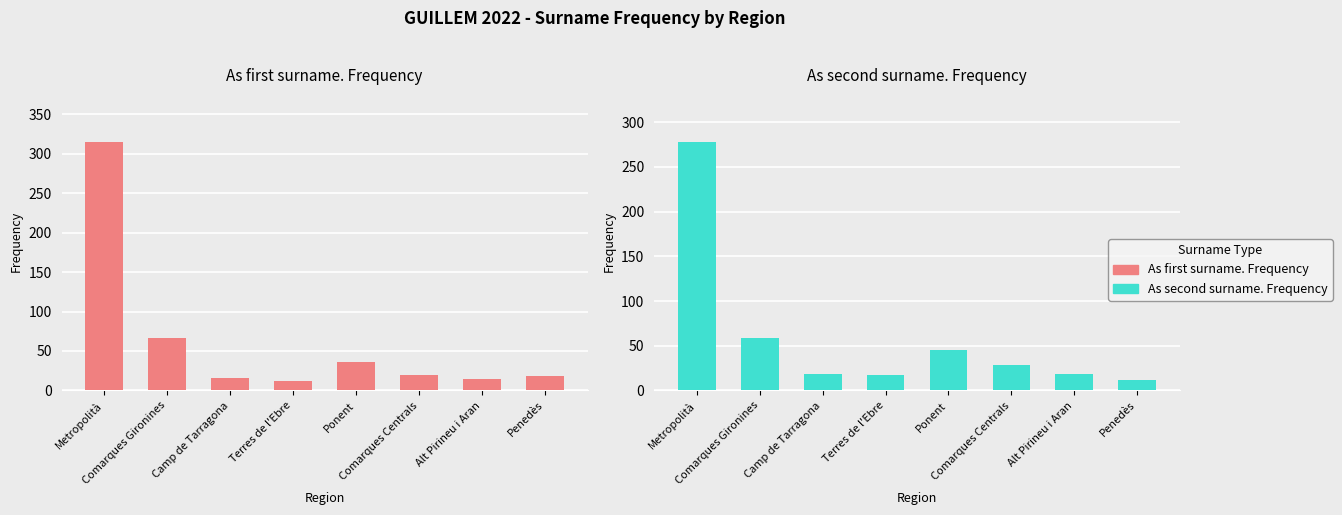

Which has a higher value, Ponent or Comarques Gironines?

Comarques Gironines